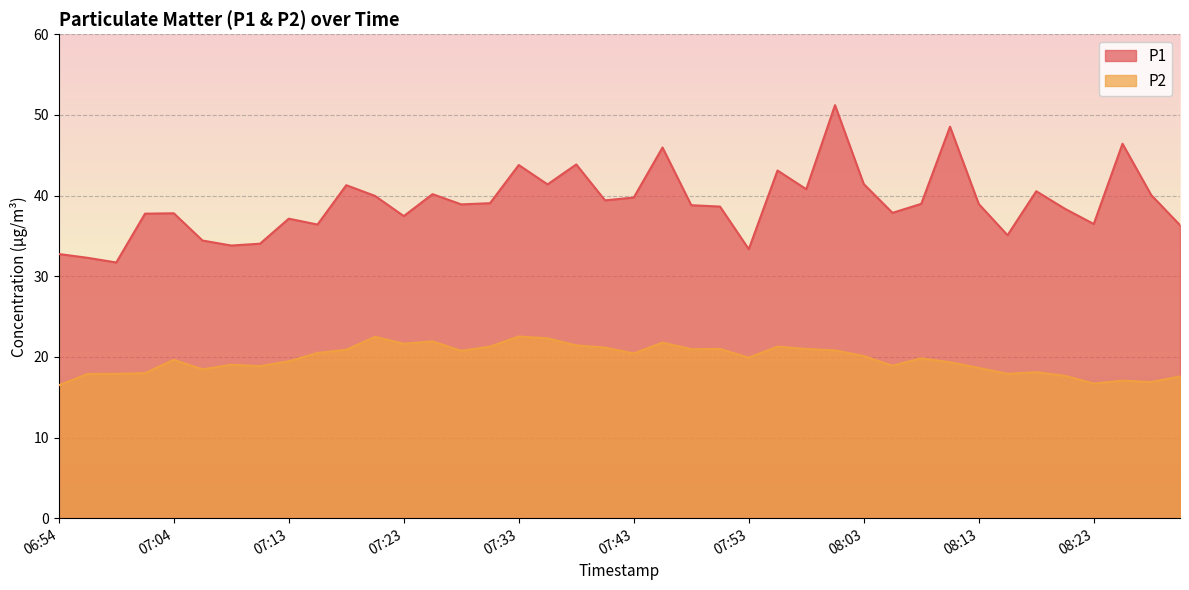

True or false: P2 and P1 intersect in this chart.

False